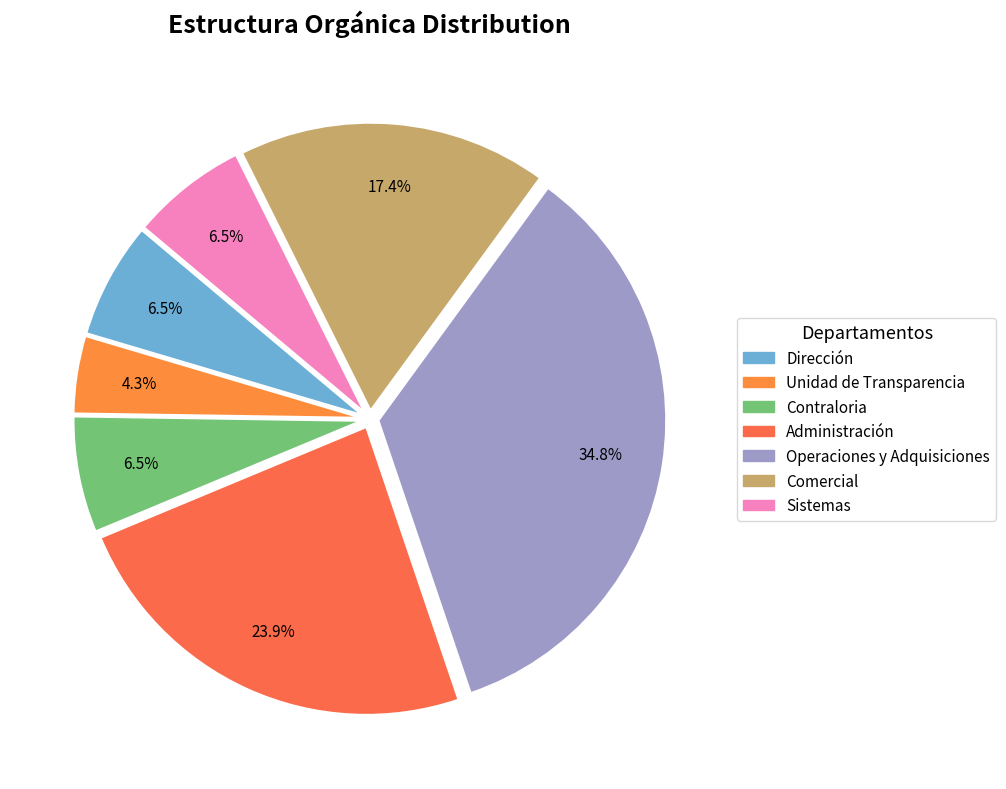

Count the number of slices in the pie.

7